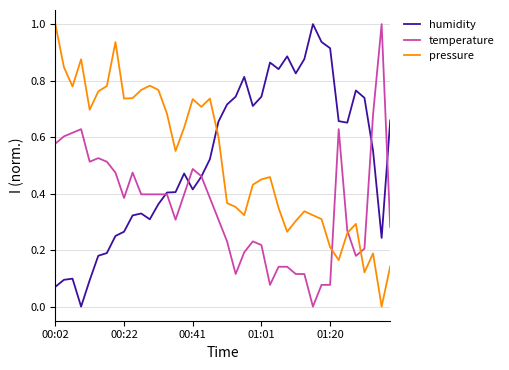

What is the maximum value for pressure?

1.0